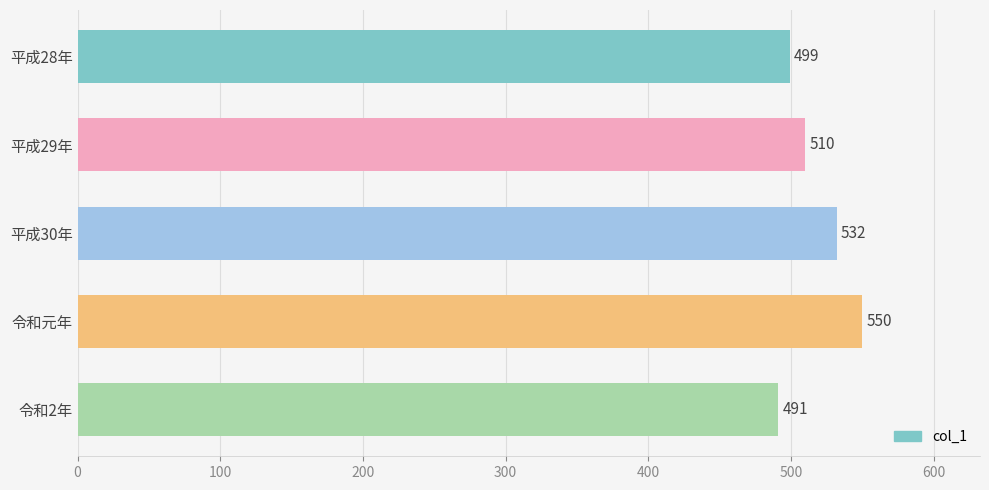

What is the label of the 5th bar from the top?

令和2年